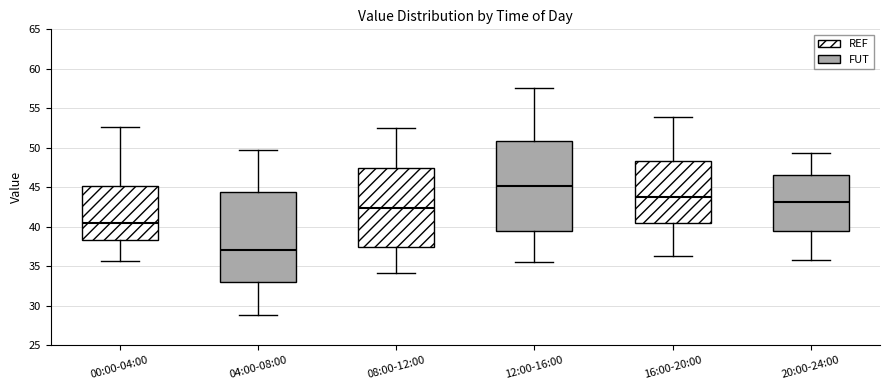

Reading left to right, read every box against the y-axis: the position of its median line, the range the box covers, and the ends of its whiskers. The values are not printed on the chart, so give them approximately, as read against the axis.

00:00-04:00: median 40.5, box 38.5 to 45.0, whiskers 35.5 to 52.5
04:00-08:00: median 37.0, box 33.0 to 44.5, whiskers 29.0 to 49.5
08:00-12:00: median 42.5, box 37.5 to 47.5, whiskers 34.0 to 52.5
12:00-16:00: median 45.0, box 39.5 to 51.0, whiskers 35.5 to 57.5
16:00-20:00: median 44.0, box 40.5 to 48.5, whiskers 36.5 to 54.0
20:00-24:00: median 43.0, box 39.5 to 46.5, whiskers 36.0 to 49.5